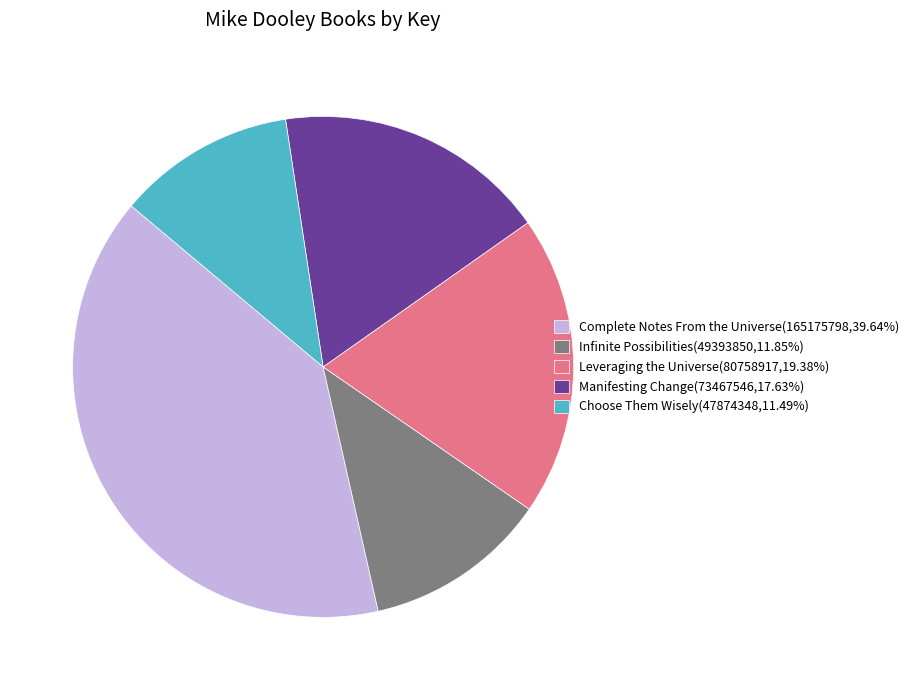

Is it true that Complete Notes From the Universe is 40% of the pie?

True